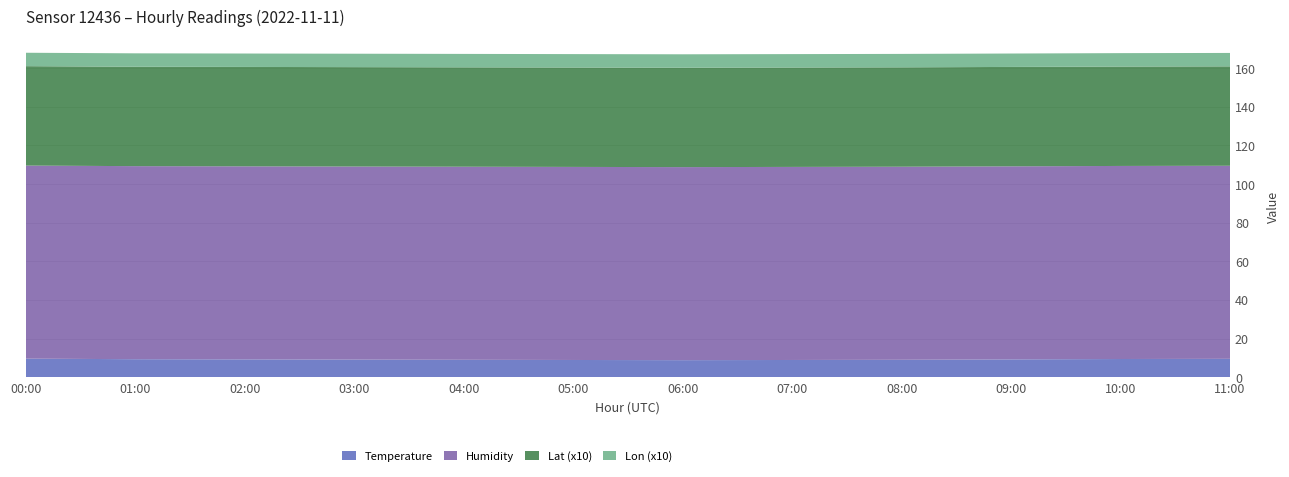

Reading right to left, transcribe all the data shown in this chart.

Temperature: 11:00=9.5	10:00=9.4	09:00=9.2	08:00=9.0	07:00=8.9	06:00=8.8	05:00=8.9	04:00=9.0	03:00=9.1	02:00=9.2	01:00=9.3	00:00=9.6
Humidity: 11:00=99.9	10:00=99.9	09:00=99.9	08:00=99.9	07:00=99.9	06:00=99.9	05:00=99.9	04:00=99.9	03:00=99.9	02:00=99.9	01:00=99.9	00:00=99.9
Lat (x10): 11:00=51.4	10:00=51.4	09:00=51.4	08:00=51.4	07:00=51.4	06:00=51.4	05:00=51.4	04:00=51.4	03:00=51.4	02:00=51.4	01:00=51.4	00:00=51.4
Lon (x10): 11:00=6.9	10:00=6.9	09:00=6.9	08:00=6.9	07:00=6.9	06:00=6.9	05:00=6.9	04:00=6.9	03:00=6.9	02:00=6.9	01:00=6.9	00:00=6.9